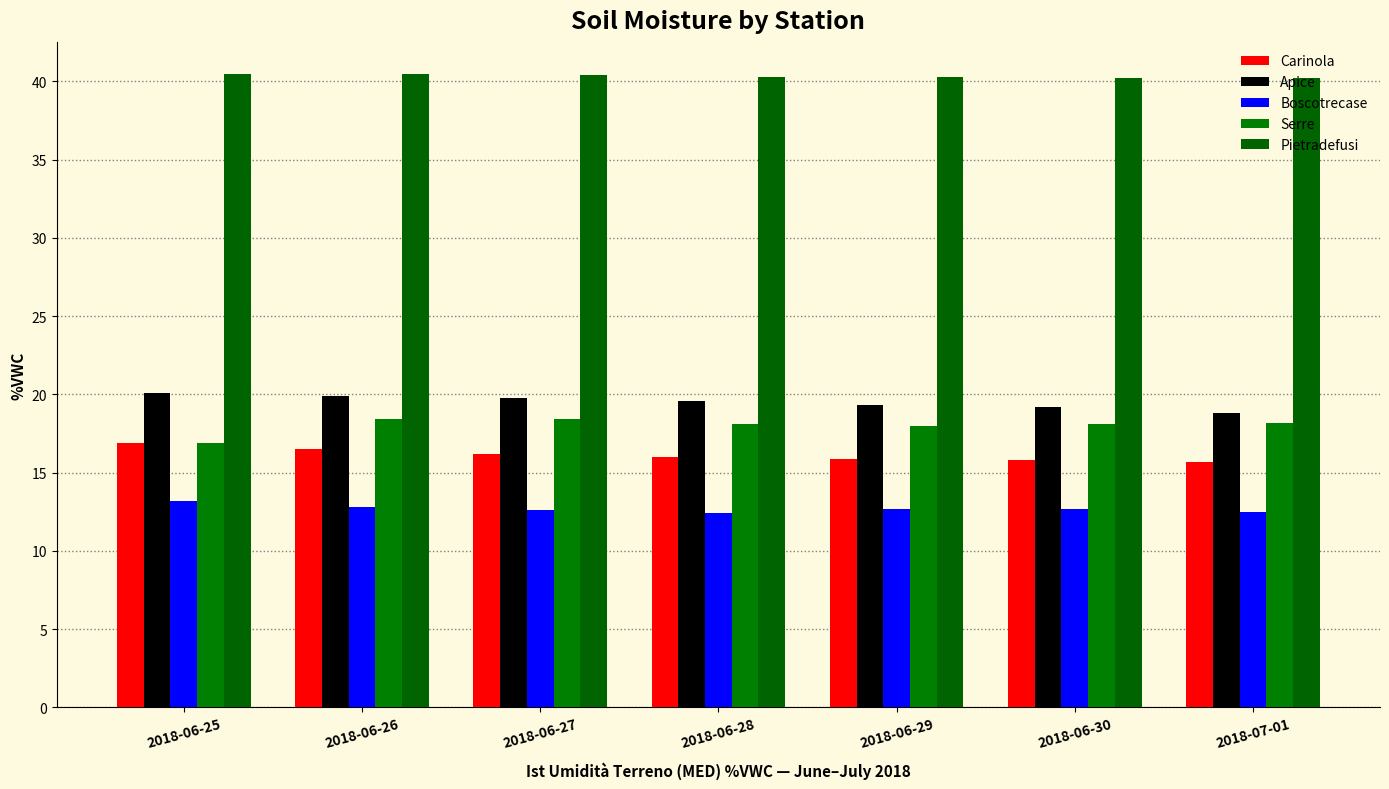

At 2018-06-29, list the series in order from largest to smallest.

Pietradefusi, Apice, Serre, Carinola, Boscotrecase